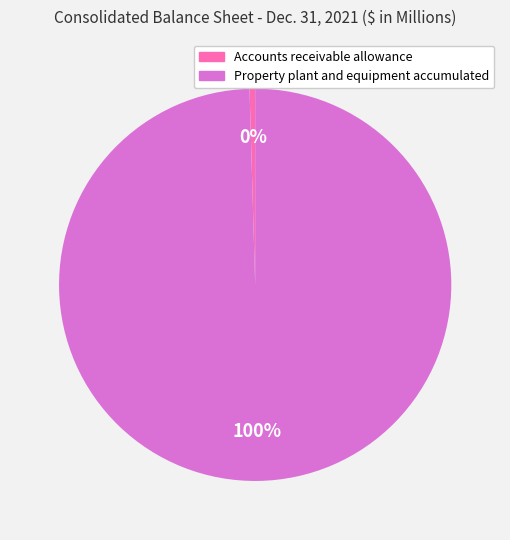

Rank the categories by value from highest to lowest.

Property plant and equipment accumulated, Accounts receivable allowance